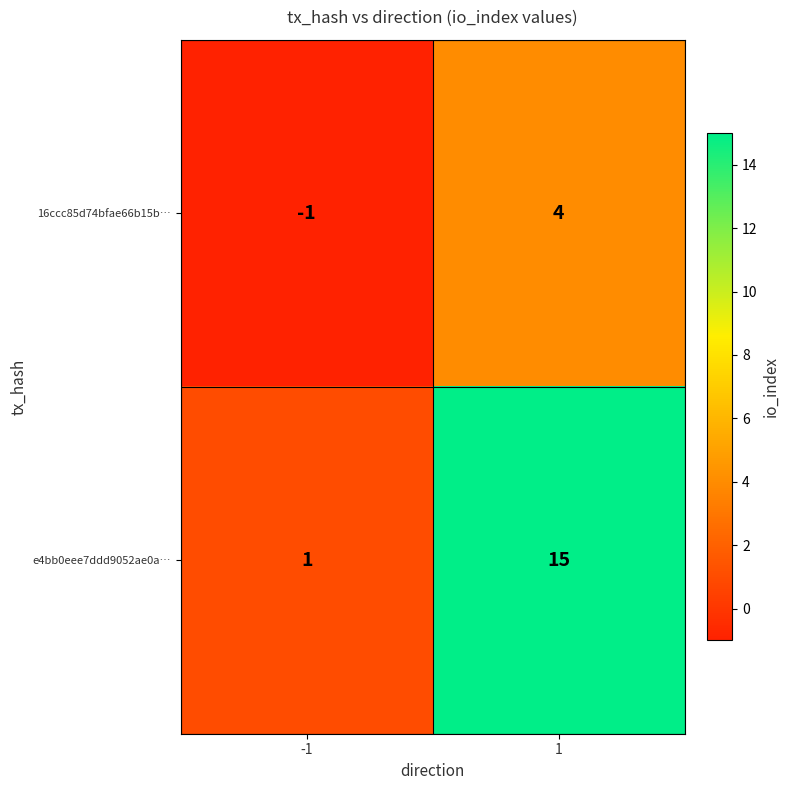

Which series has the largest total across all categories?

e4bb0eee7ddd9052ae0a…